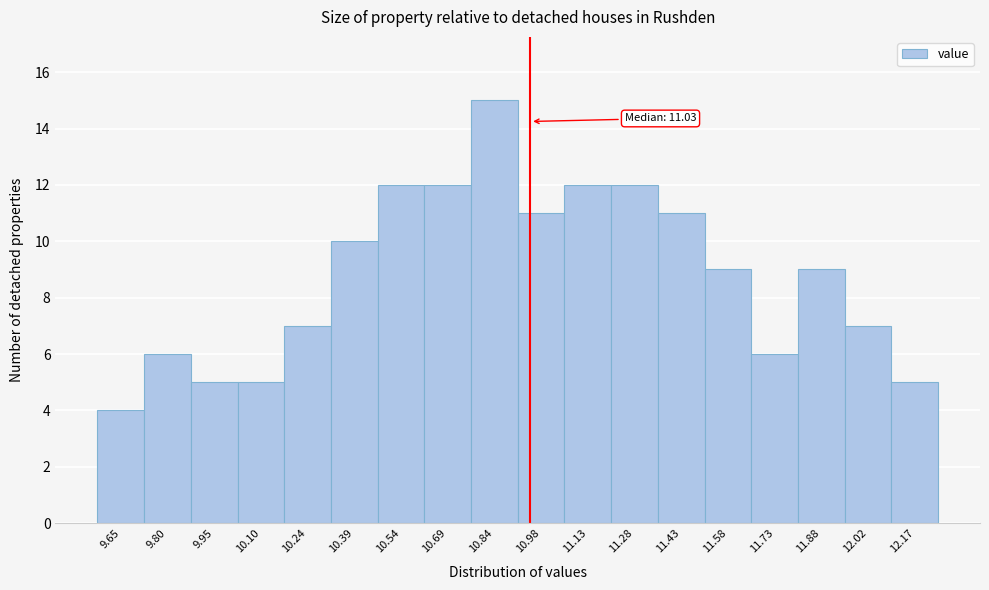

Reading right to left, list all the values displayed in this chart.

5	7	9	6	9	11	12	12	11	15	12	12	10	7	5	5	6	4